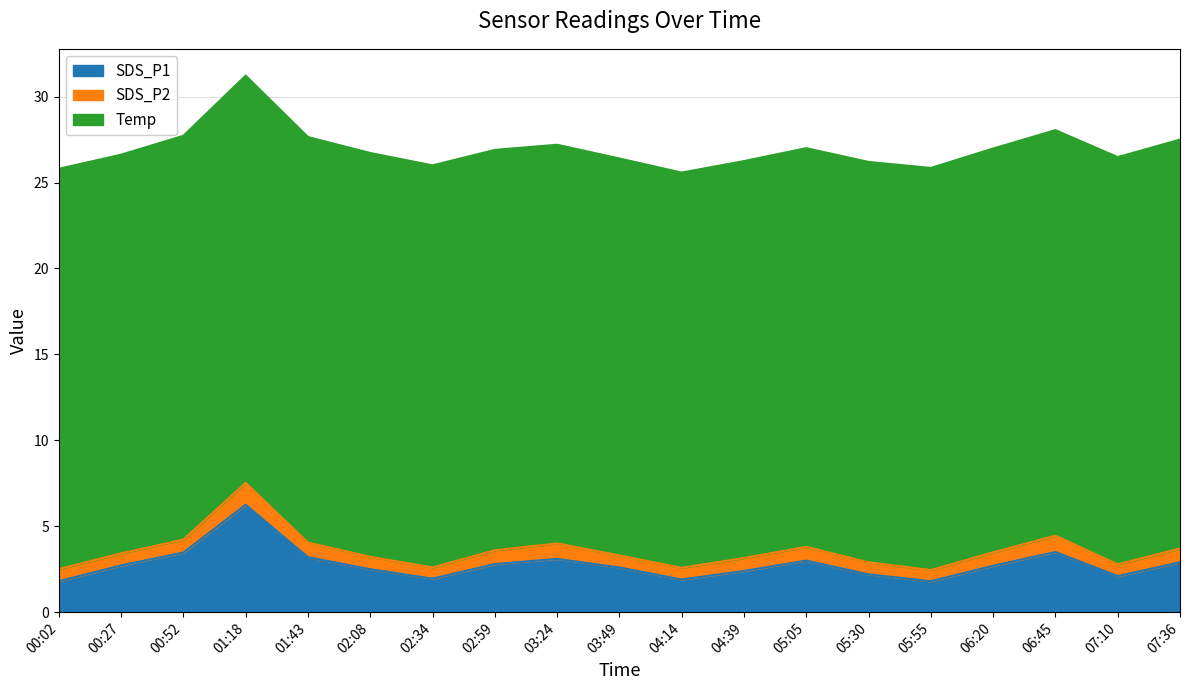

Reading right to left, extract all data points from this chart.

SDS_P1: 2.9	2.1	3.5	2.7	1.8	2.2	3.0	2.4	1.9	2.6	3.1	2.8	1.9	2.5	3.2	6.2	3.5	2.7	1.8
SDS_P2: 0.8	0.7	0.9	0.8	0.7	0.7	0.8	0.8	0.7	0.7	0.9	0.8	0.7	0.7	0.8	1.3	0.8	0.7	0.7
Temp: 23.8	23.7	23.6	23.5	23.4	23.3	23.2	23.1	23.0	23.1	23.2	23.3	23.4	23.5	23.6	23.7	23.5	23.2	23.3